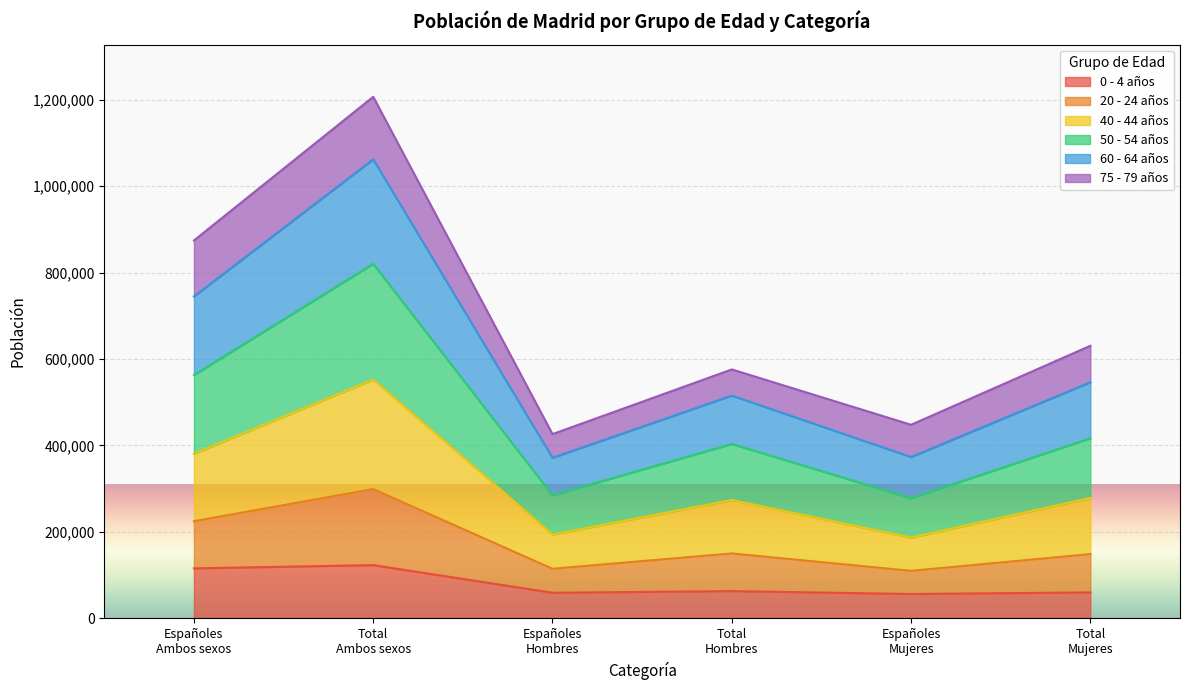

What is the highest value of the 0 - 4 años series?

123282